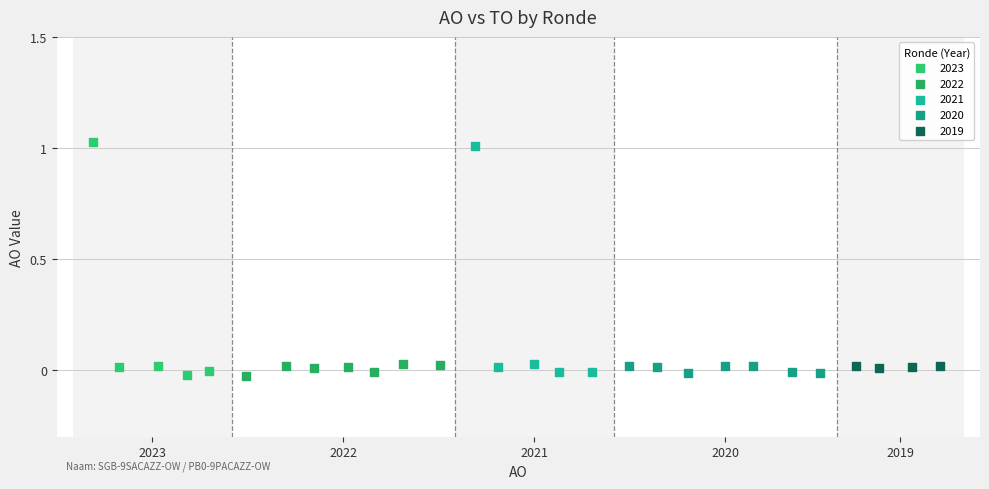

Which series has the widest spread of Y values?

2023